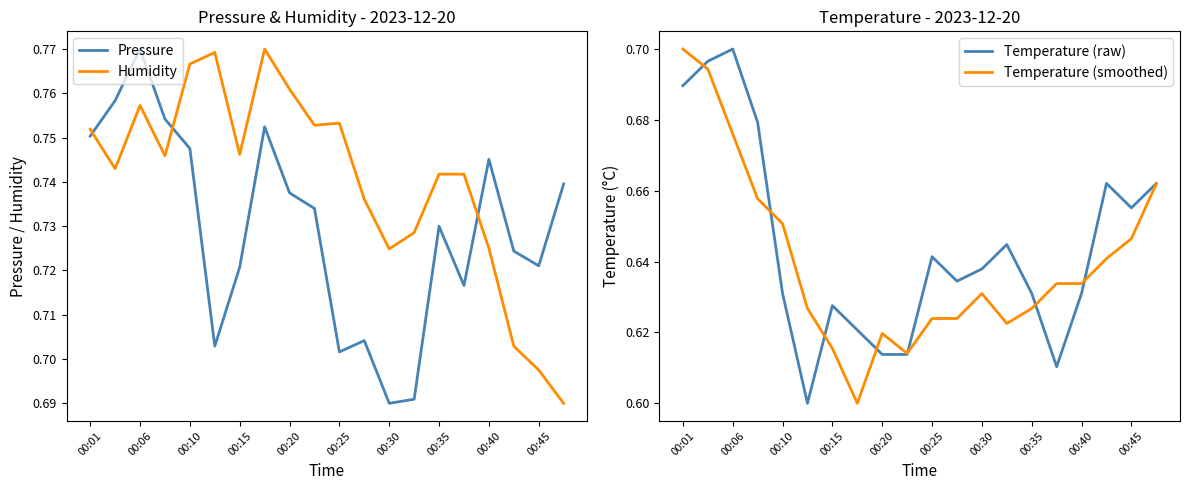

What is the value of the Temperature (raw) point at the 5th from the left?

0.6